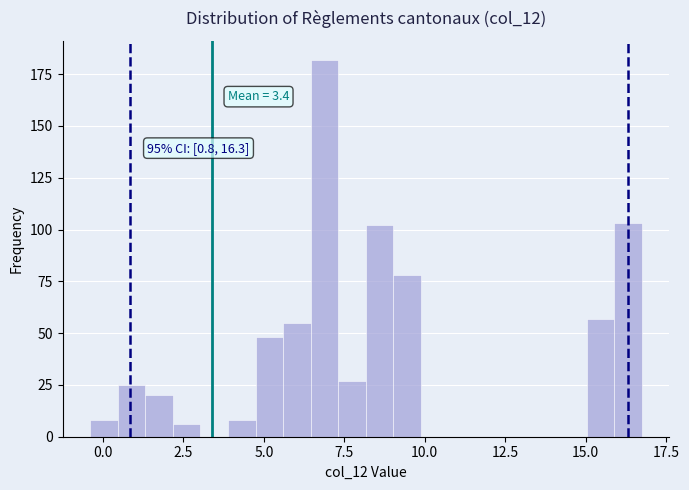

Read against the x-axis, roughly where is the centre of the tallest bar?

7.0